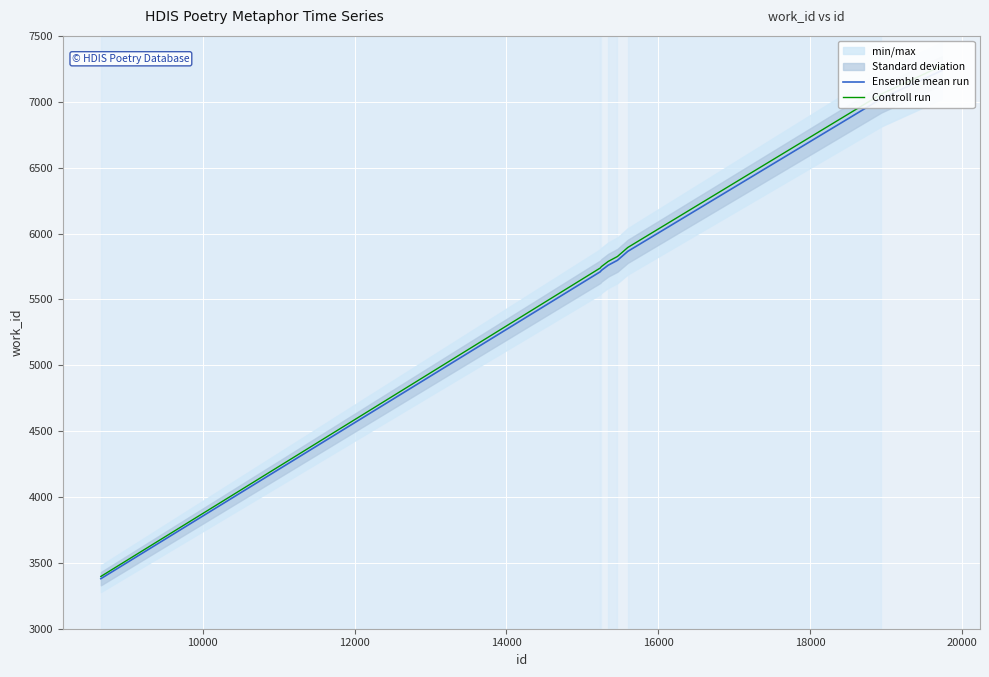

What is the highest value of the Ensemble mean run series?

7238.0